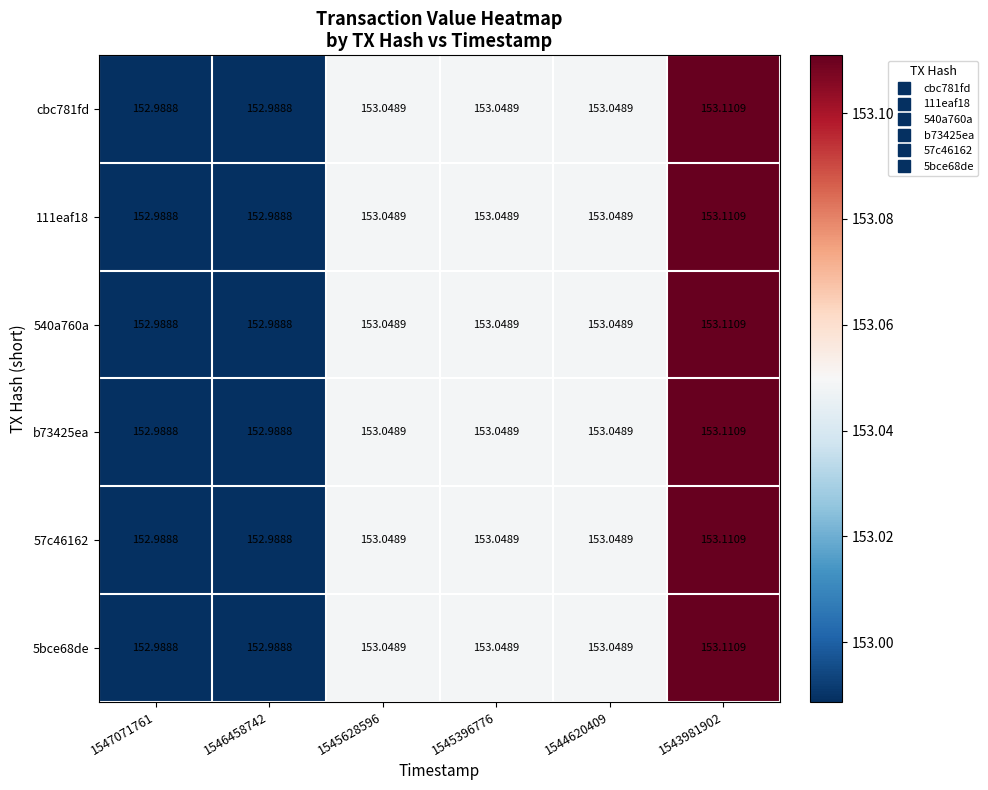

At how many categories does at least one series exceed 153?

4